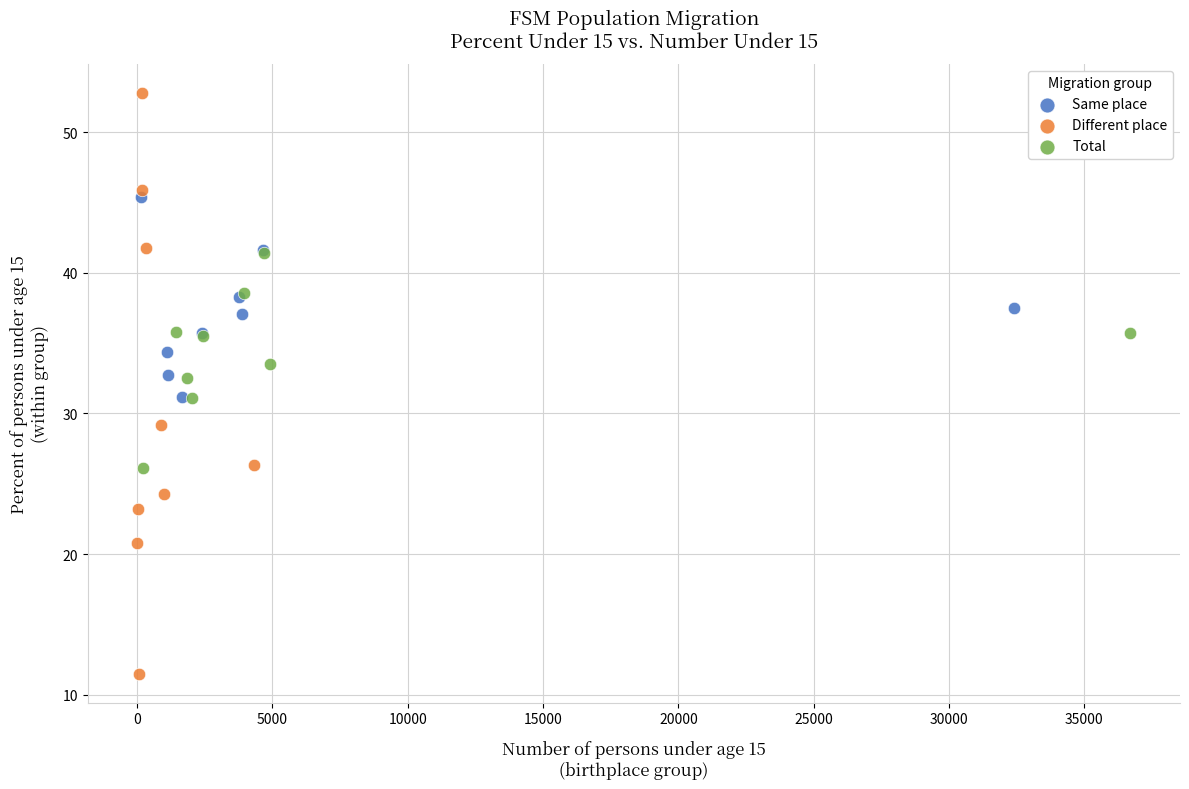

Which series has the widest spread of Y values?

Different place